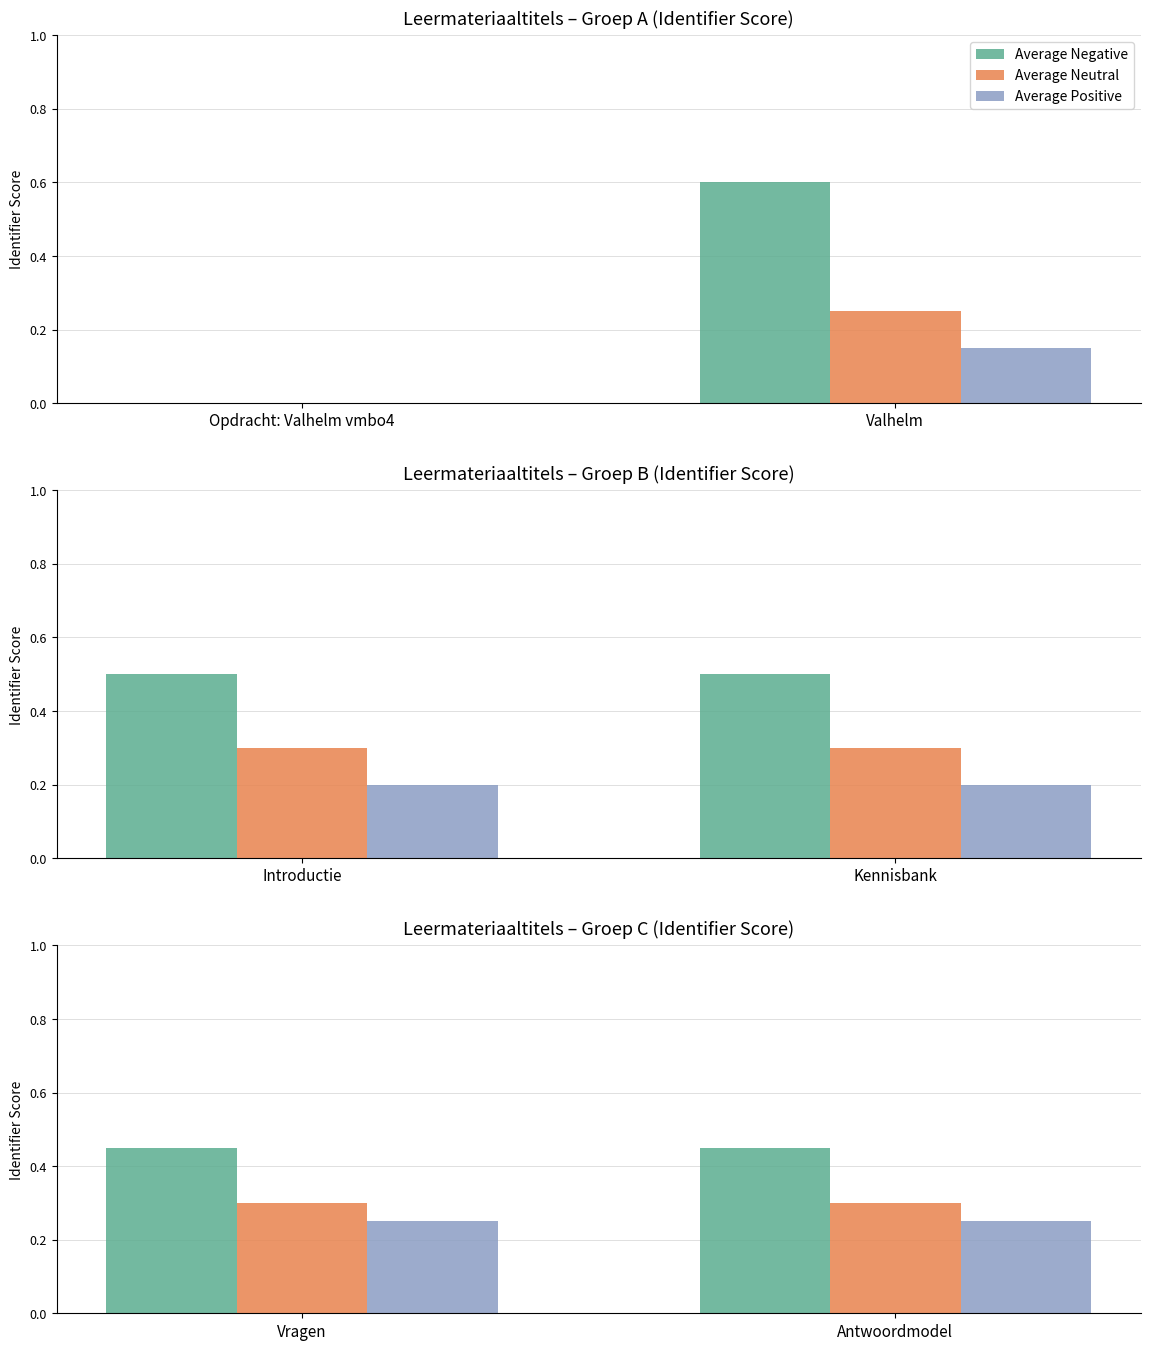

At how many categories does at least one series exceed 0?

2